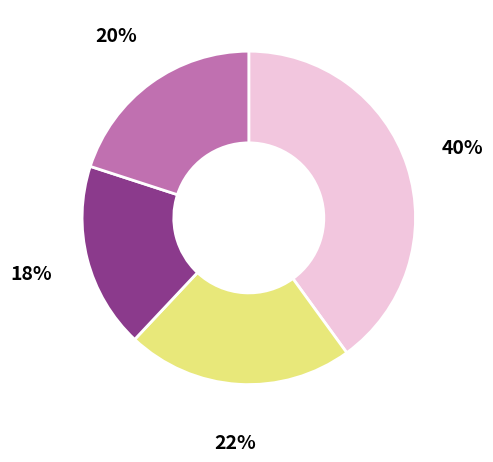

To the nearest percent, what is the difference between the largest and smallest slice percentages?

22%